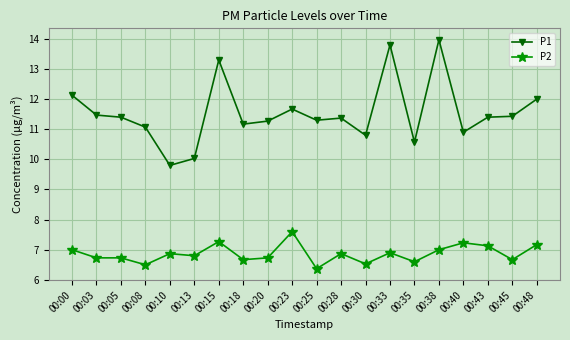

How many distinct data groups are displayed?

2